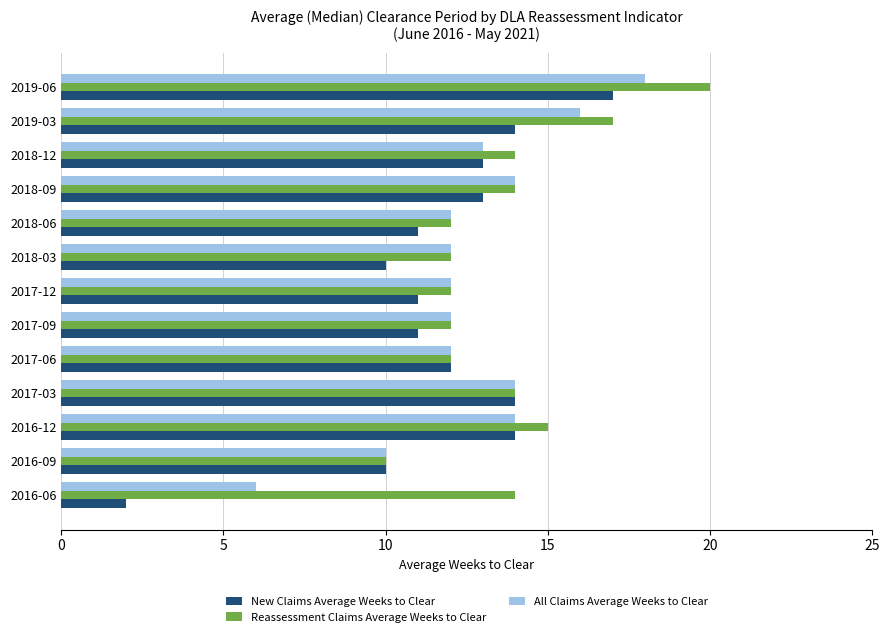

Which series has the widest spread of values?

New Claims Average Weeks to Clear